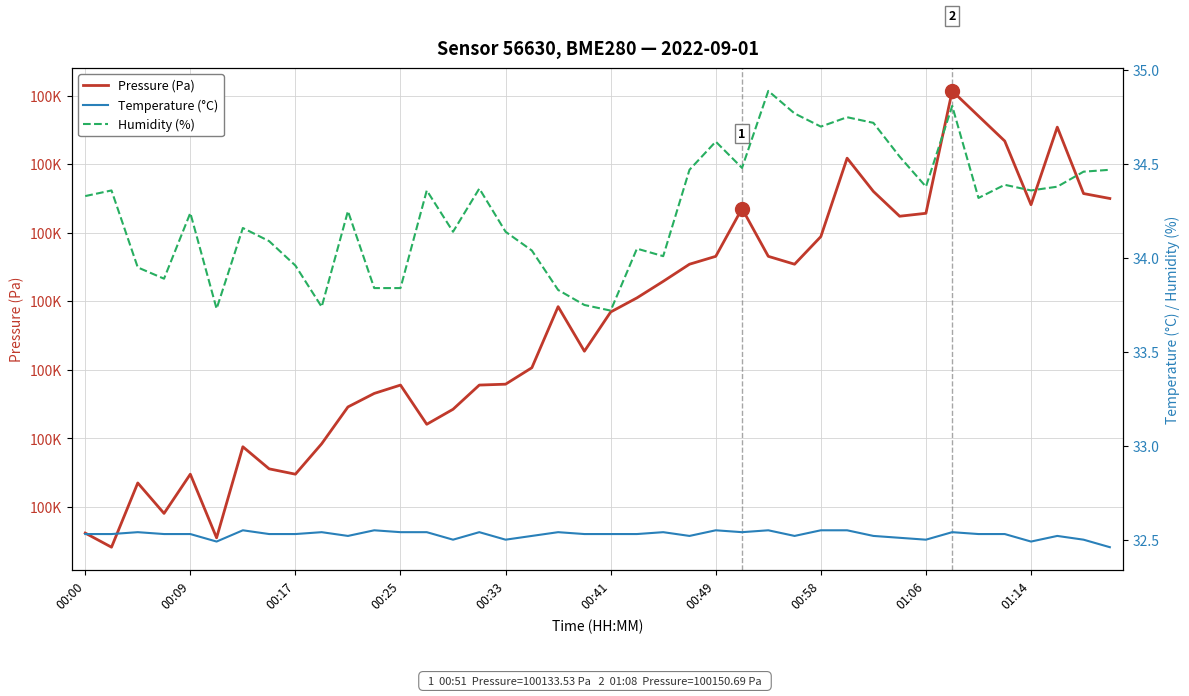

Which series has the largest total across all categories?

Pressure (Pa)